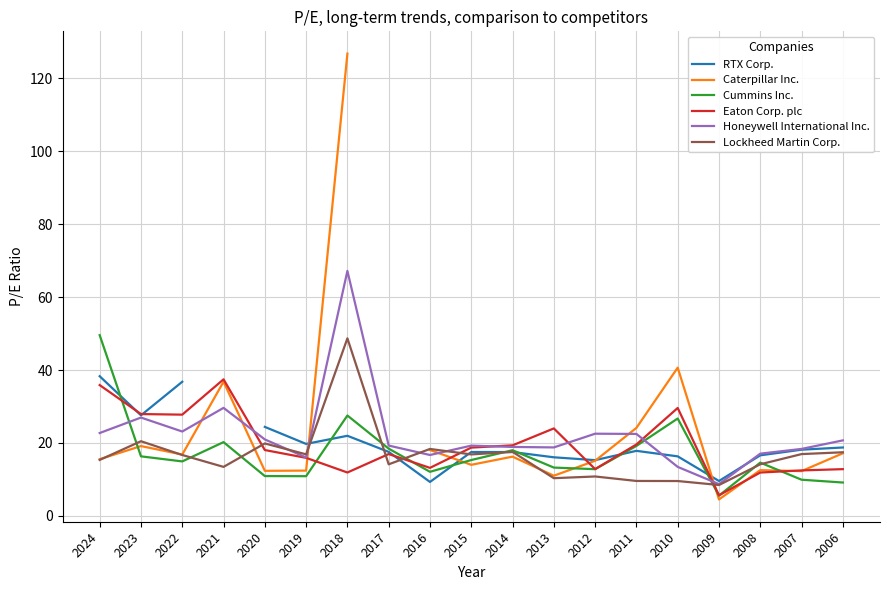

What are all the series names shown in the legend?

RTX Corp., Caterpillar Inc., Cummins Inc., Eaton Corp. plc, Honeywell International Inc., Lockheed Martin Corp.